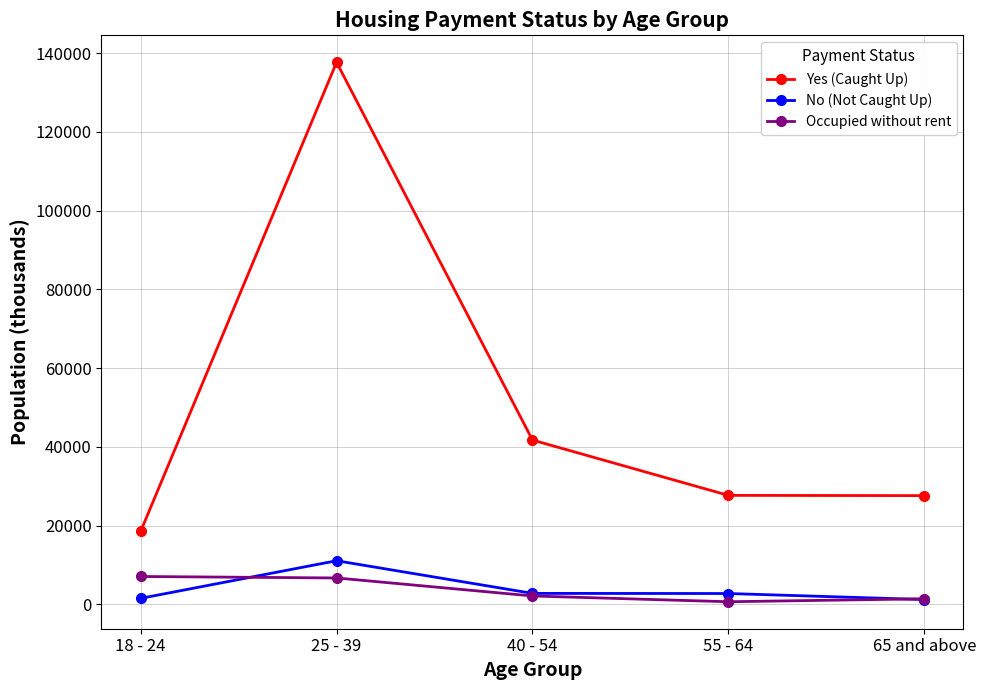

The value of Yes (Caught Up) at 40 - 54 is 67314. True or false?

False